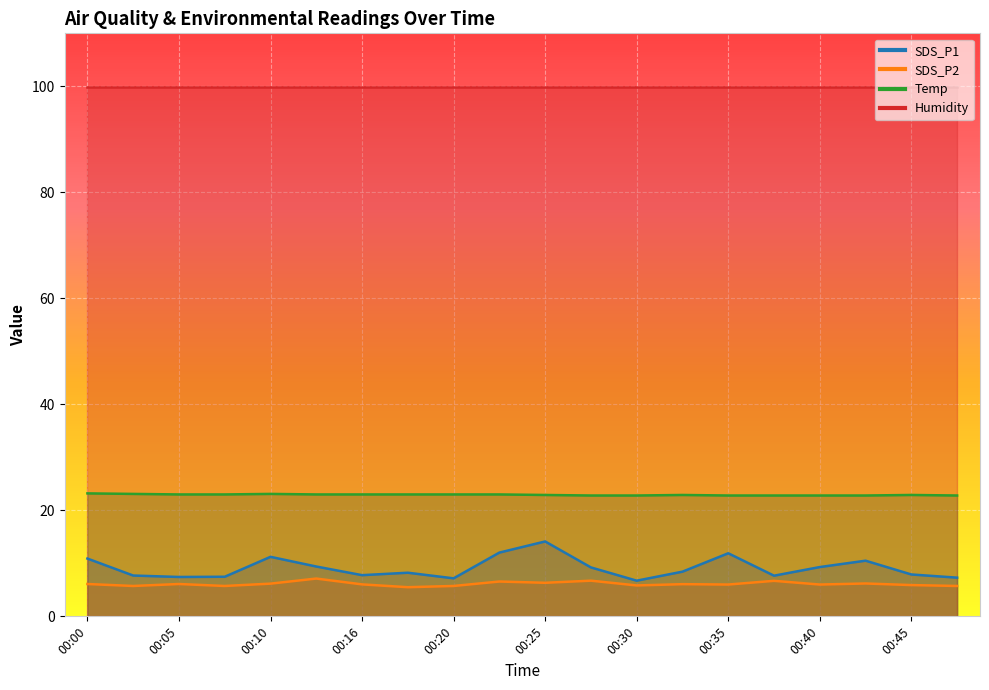

At which label is Temp closest to 23?

00:05